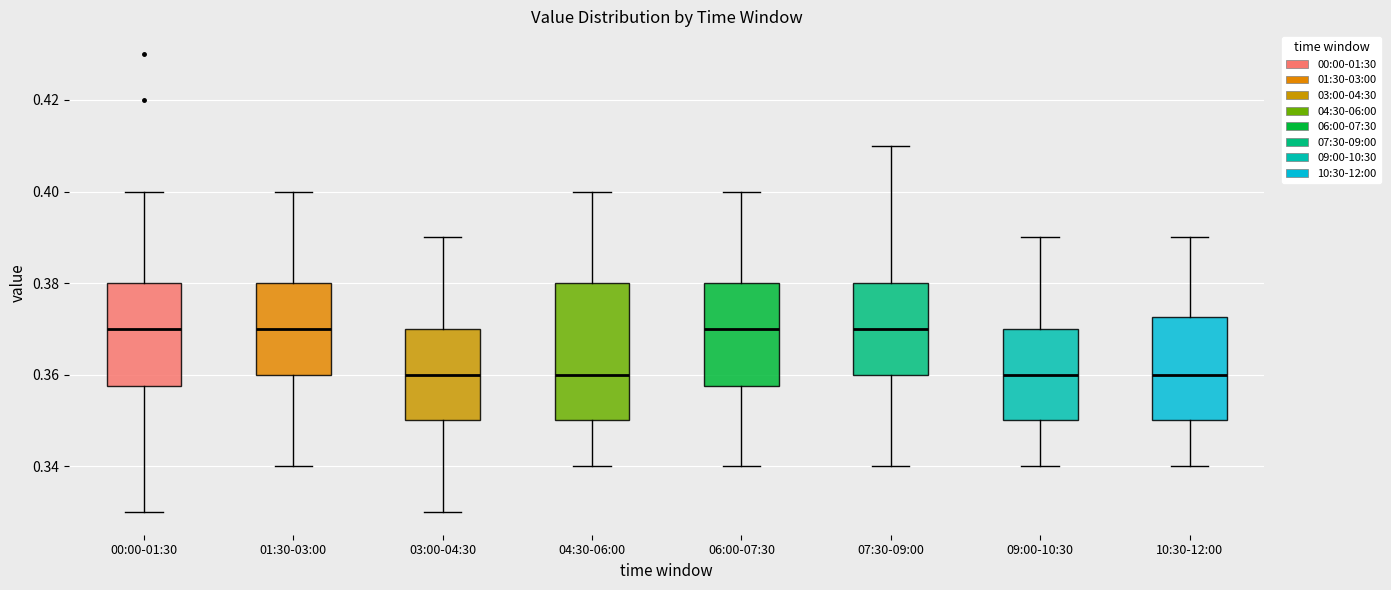

Where does the median line of the box for 00:00-01:30 sit on the y-axis? The values are not printed on the chart, so give them approximately, as read against the axis.

0.370